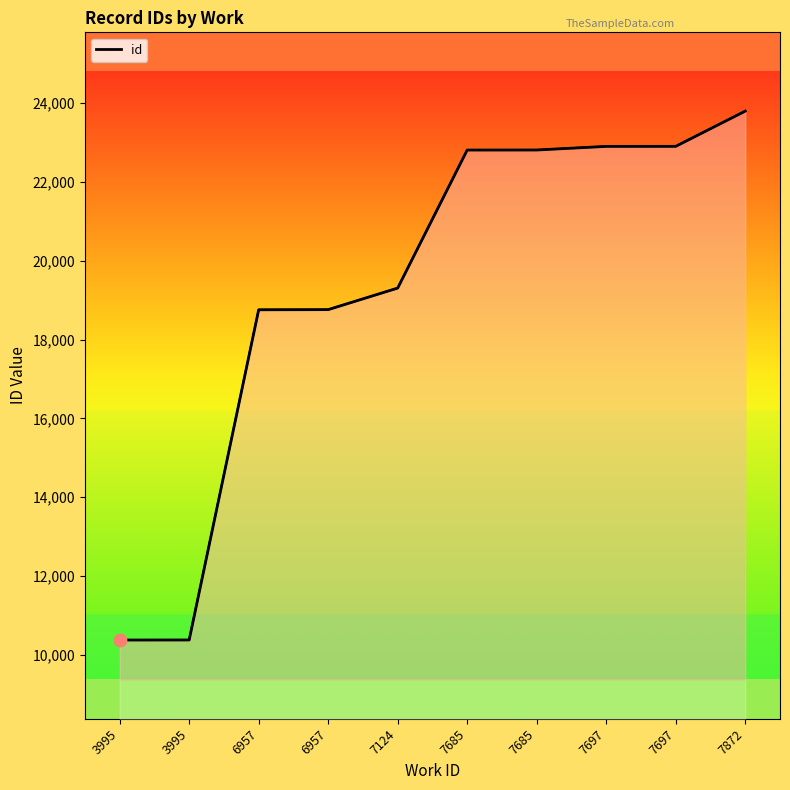

Between 7872 and 7685, which is larger?

7872